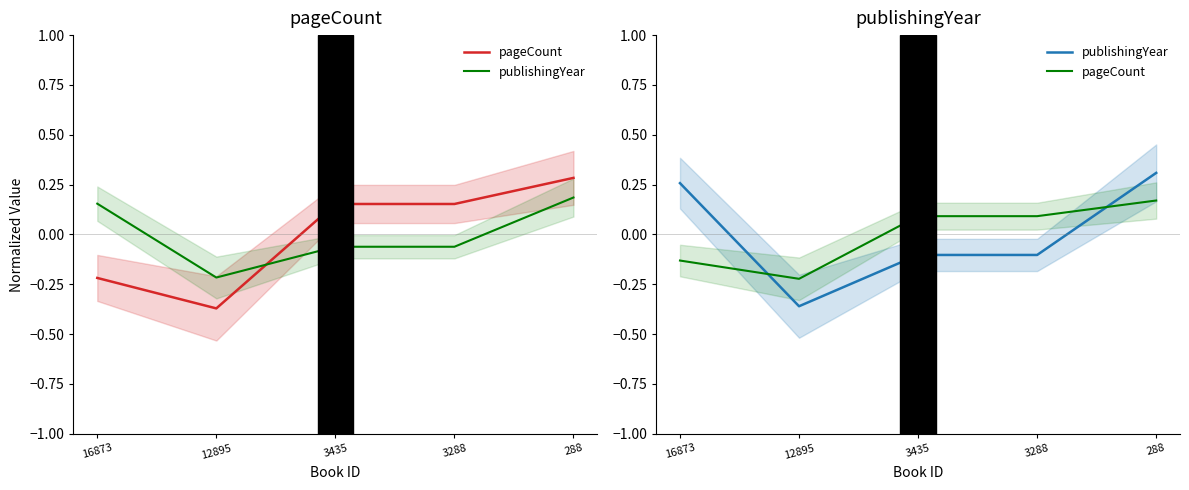

Rank the series at 288 from highest to lowest value.

publishingYear, pageCount